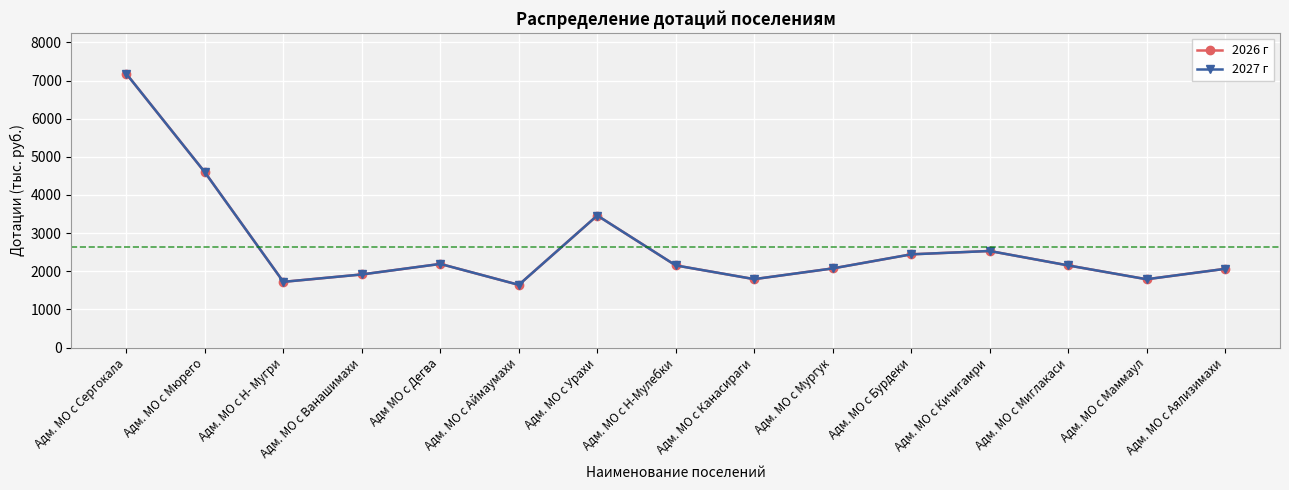

What is the difference between the second highest and second lowest values in the 2027 г series?

2872